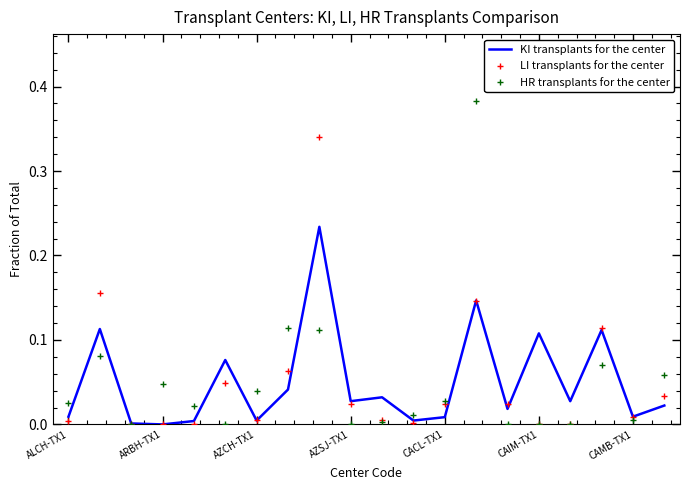

Rank the series by their maximum value, from highest to lowest.

HR transplants for the center, LI transplants for the center, KI transplants for the center